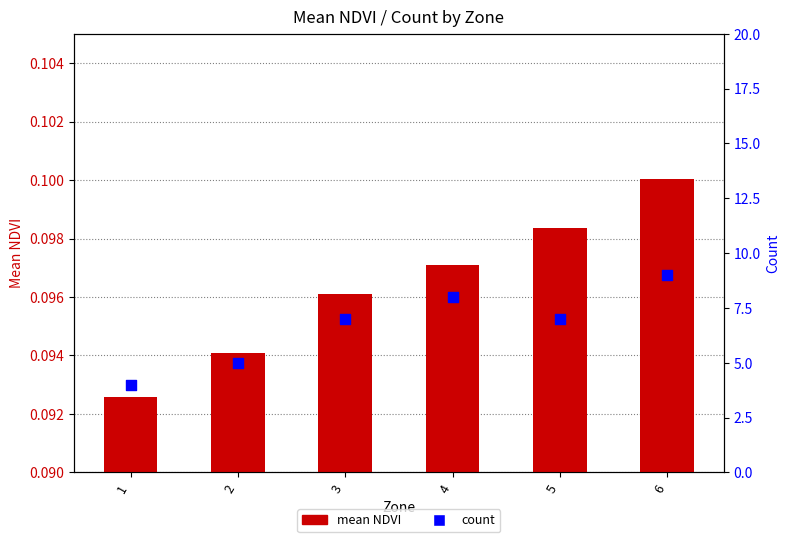

What is the total value across all series at 6?

9.1